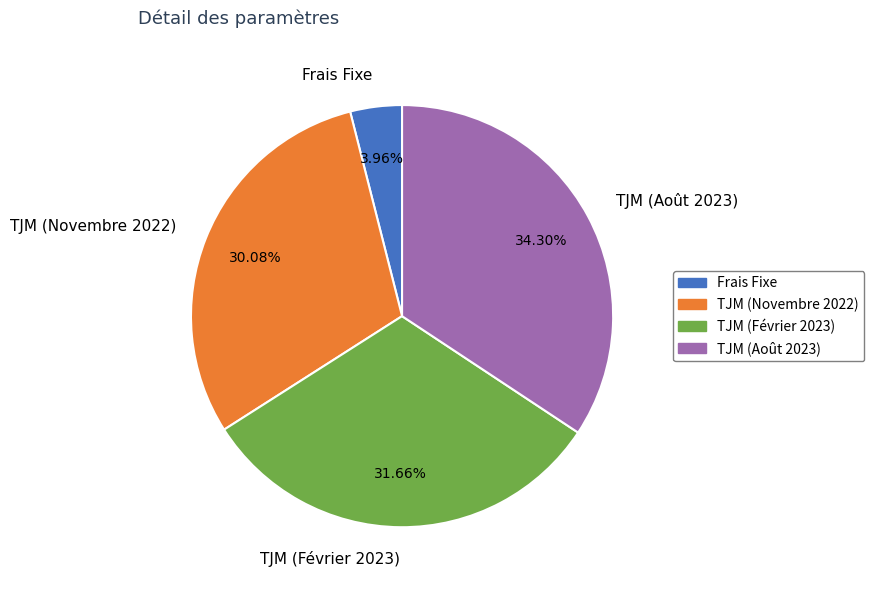

How many segments does this pie chart have?

4